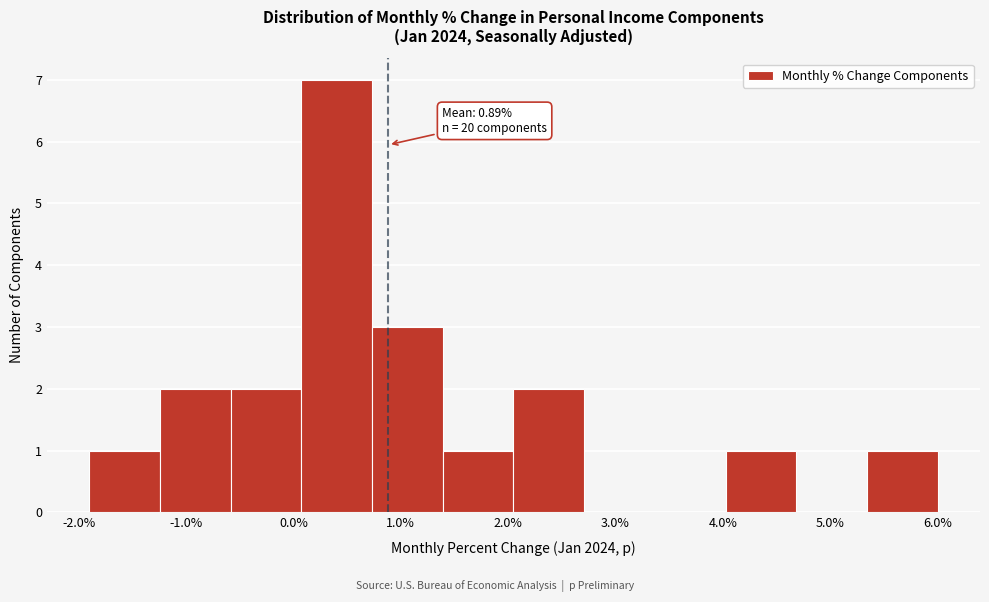

Which range on the x-axis has the tallest bar?

0.1 to 0.7